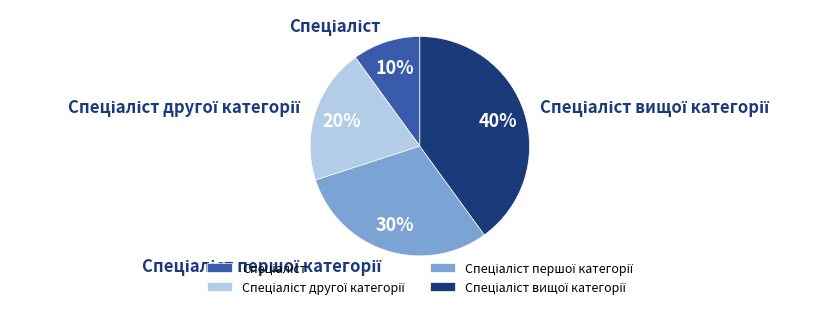

To the nearest percent, what is the difference between the largest and smallest slice percentages?

30%